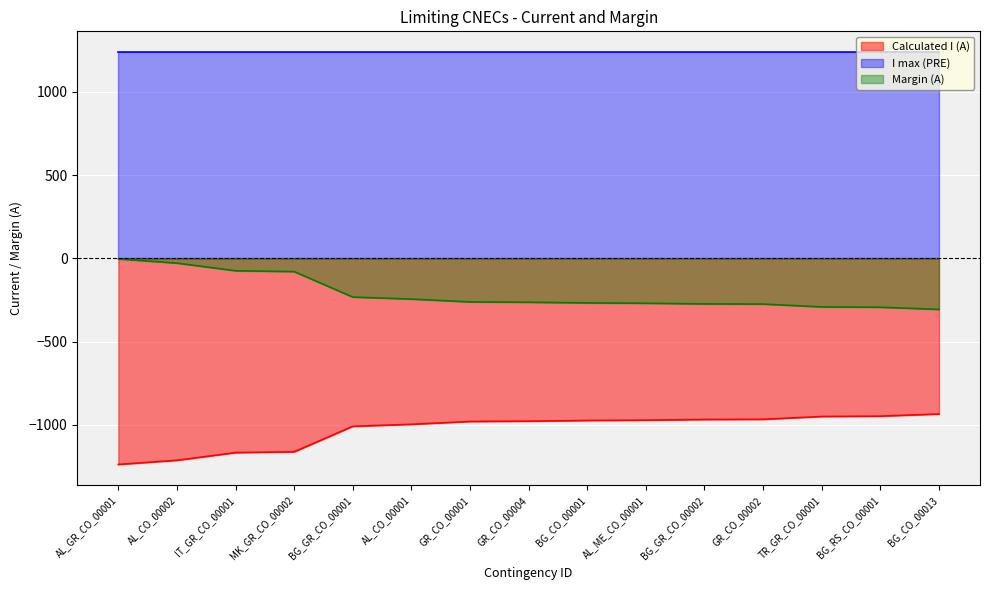

What is the smallest value displayed?

-1237